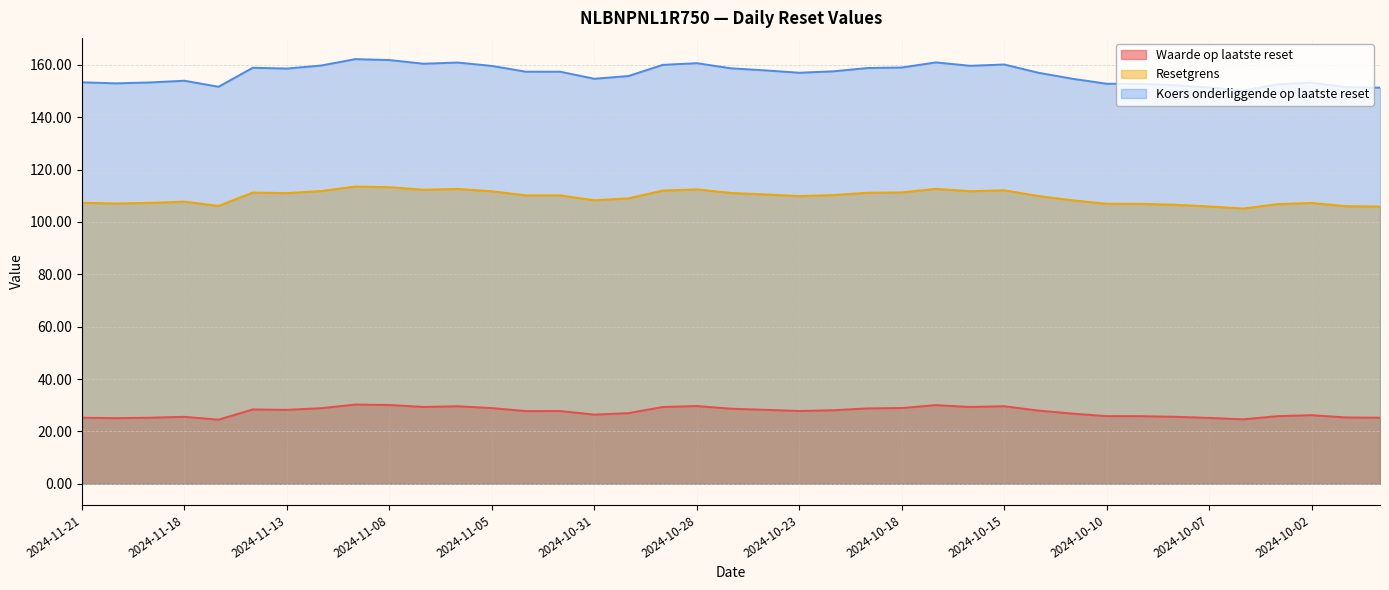

At which label does Waarde op laatste reset reach its minimum?

2024-11-15